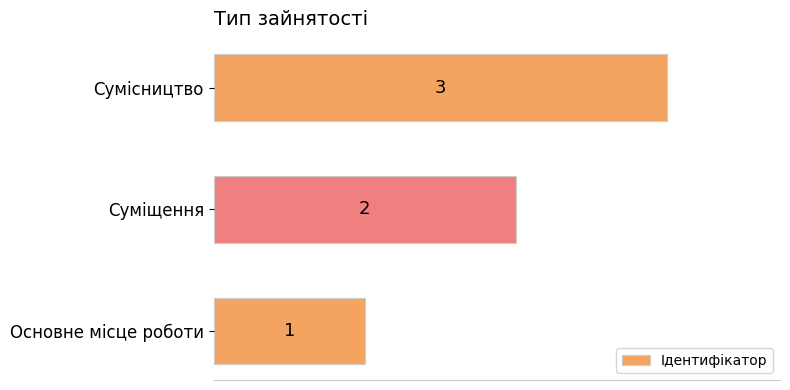

What is the sum of the values at Сумісництво and Суміщення?

5